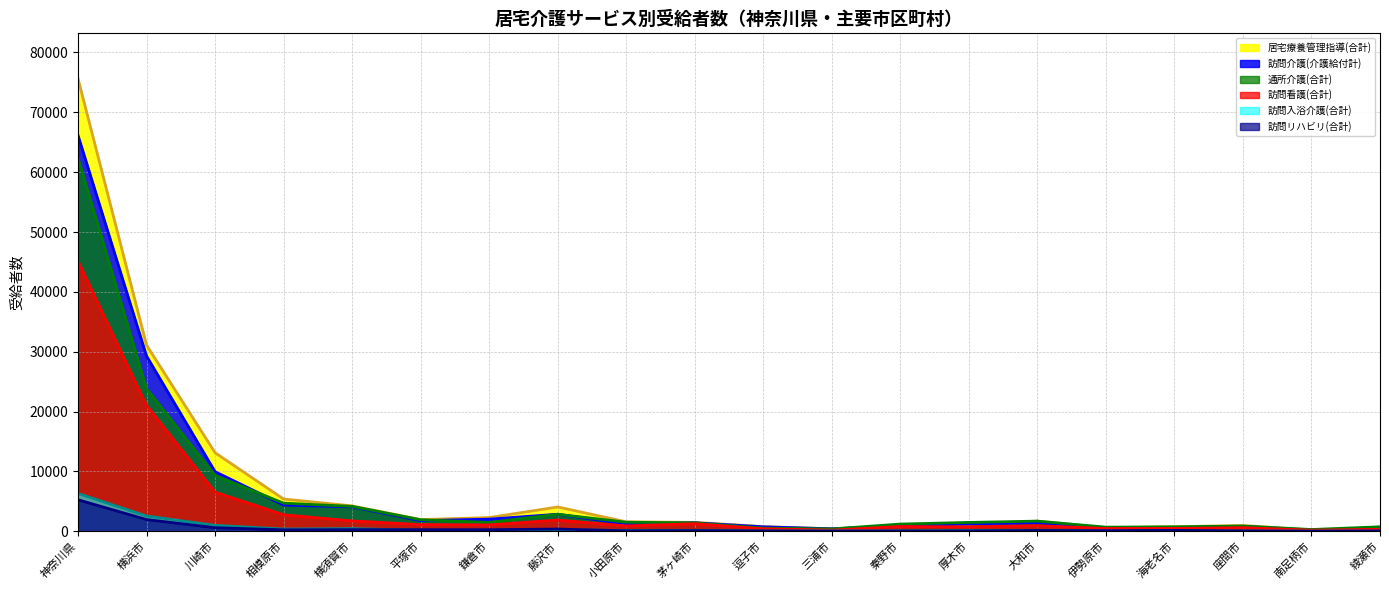

What is the label of the 5th point from the left?

横須賀市